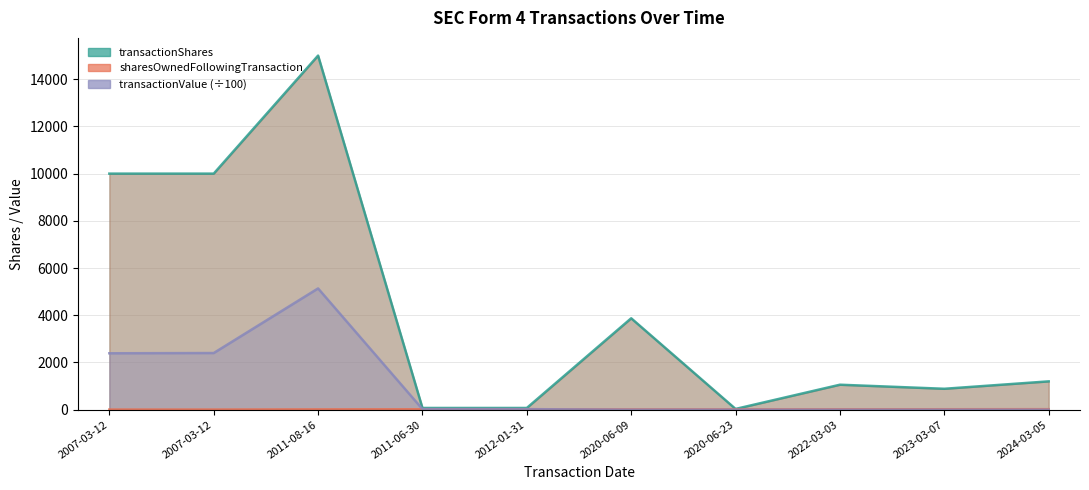

What is the minimum value for sharesOwnedFollowingTransaction?

6.0